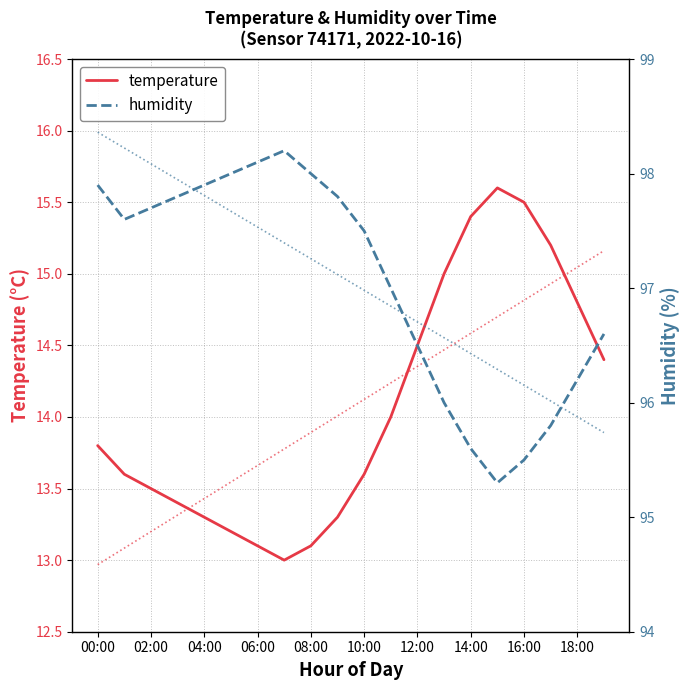

The value of humidity trend at 10:00 is 97.0. True or false?

True